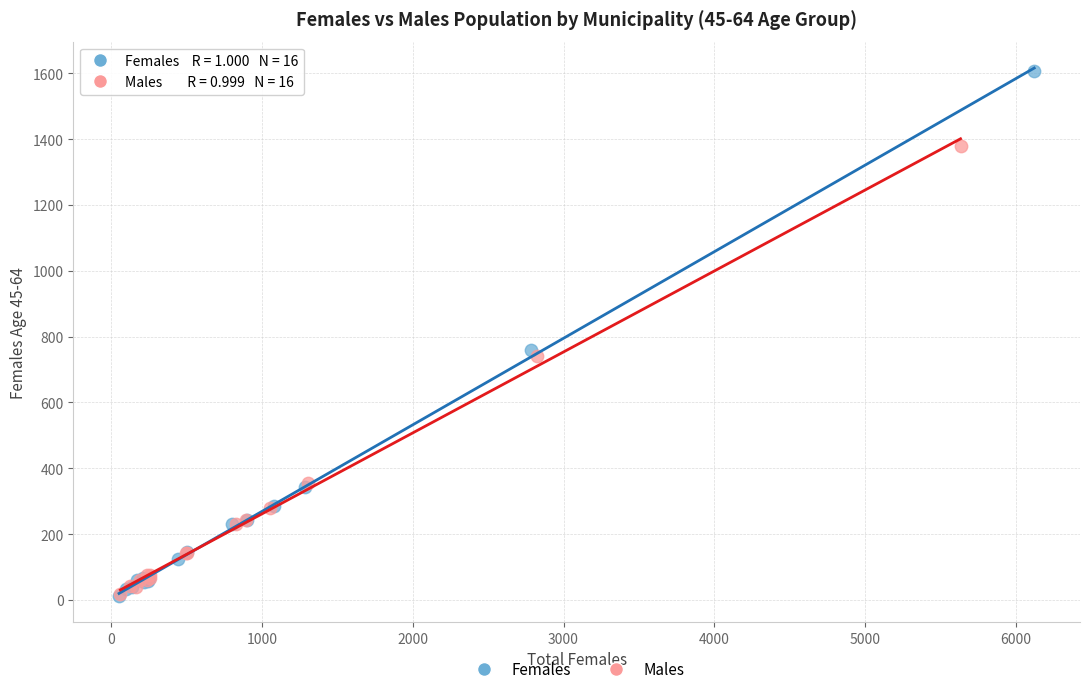

Which series contains the highest Y value?

Females